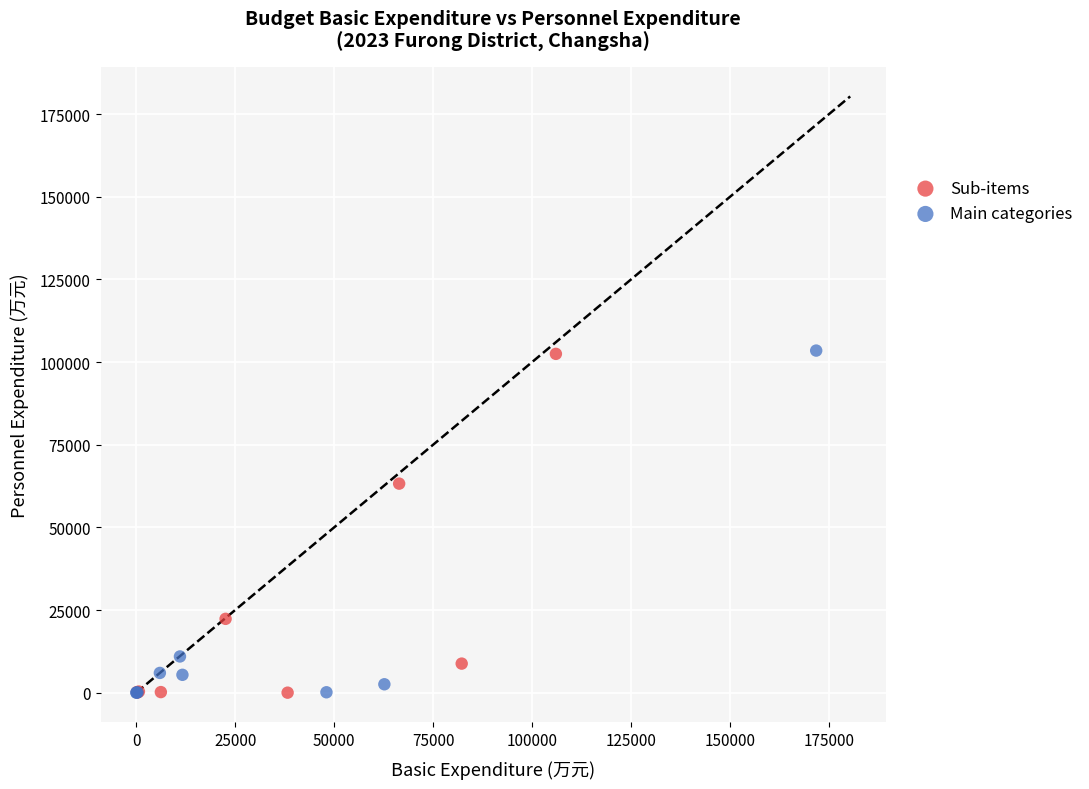

What are all the series names shown in the legend?

Sub-items, Main categories